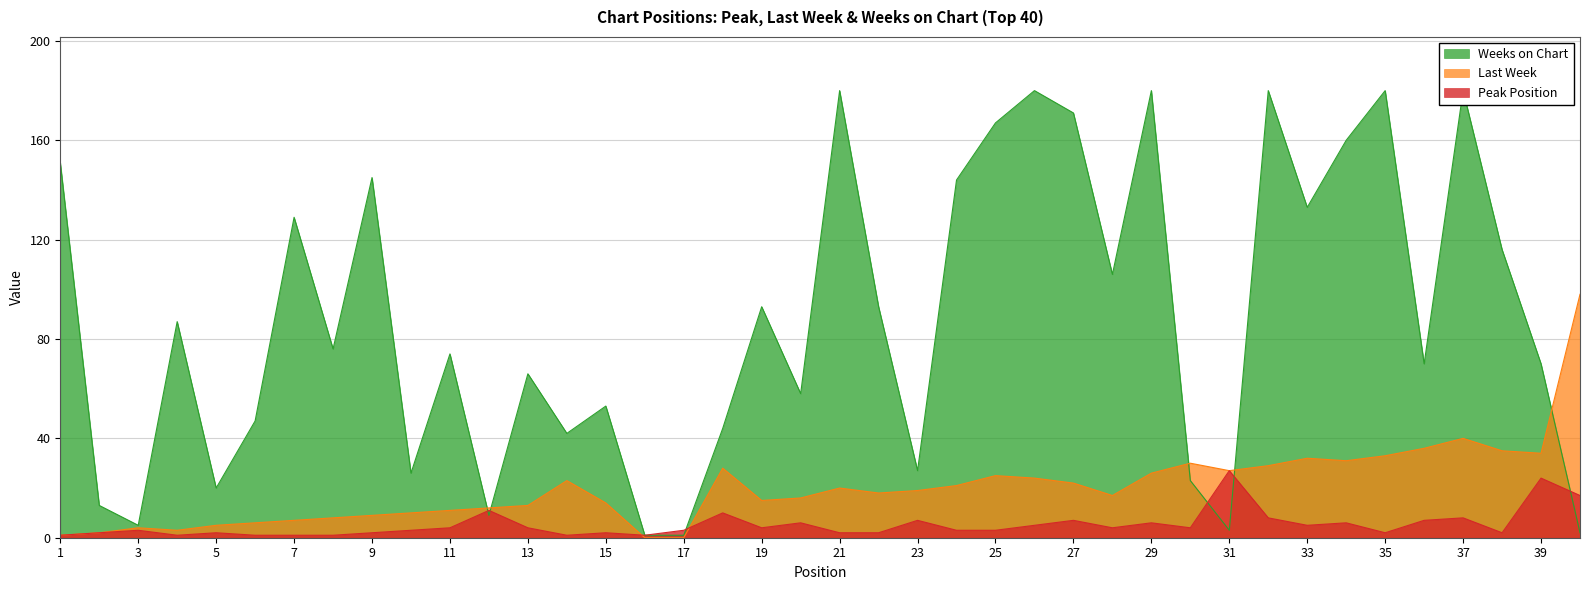

True or false: Last Week has more than 2 interior local peaks.

True